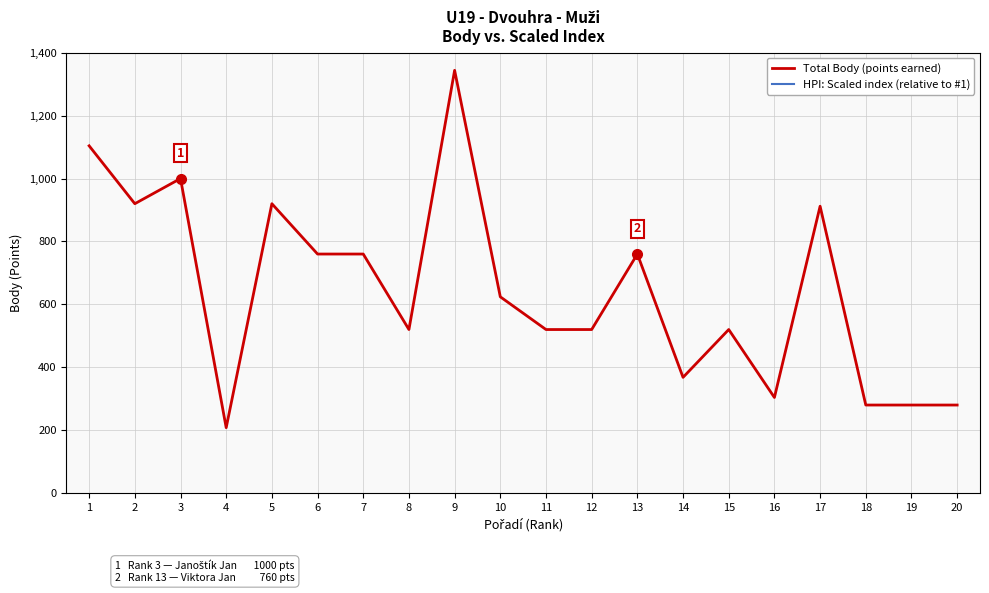

True or false: Total Body (points earned) and HPI: Scaled index (relative to #1) intersect in this chart.

False